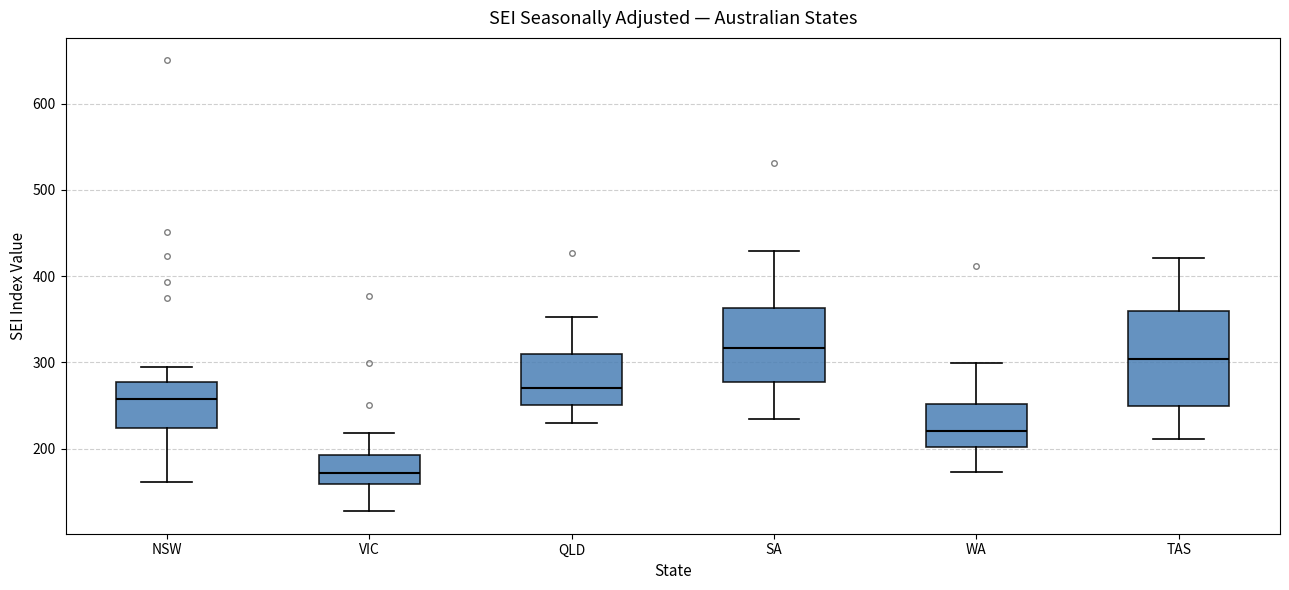

Reading left to right, transcribe this box plot: for each box, give where its median line is, the range the box spans, and where its two whiskers end, as read against the y-axis. The values are not printed on the chart, so give them approximately, as read against the axis.

NSW: median 260, box 220 to 280, whiskers 160 to 290
VIC: median 170, box 160 to 190, whiskers 130 to 220
QLD: median 270, box 250 to 310, whiskers 230 to 350
SA: median 320, box 280 to 360, whiskers 230 to 430
WA: median 220, box 200 to 250, whiskers 170 to 300
TAS: median 300, box 250 to 360, whiskers 210 to 420